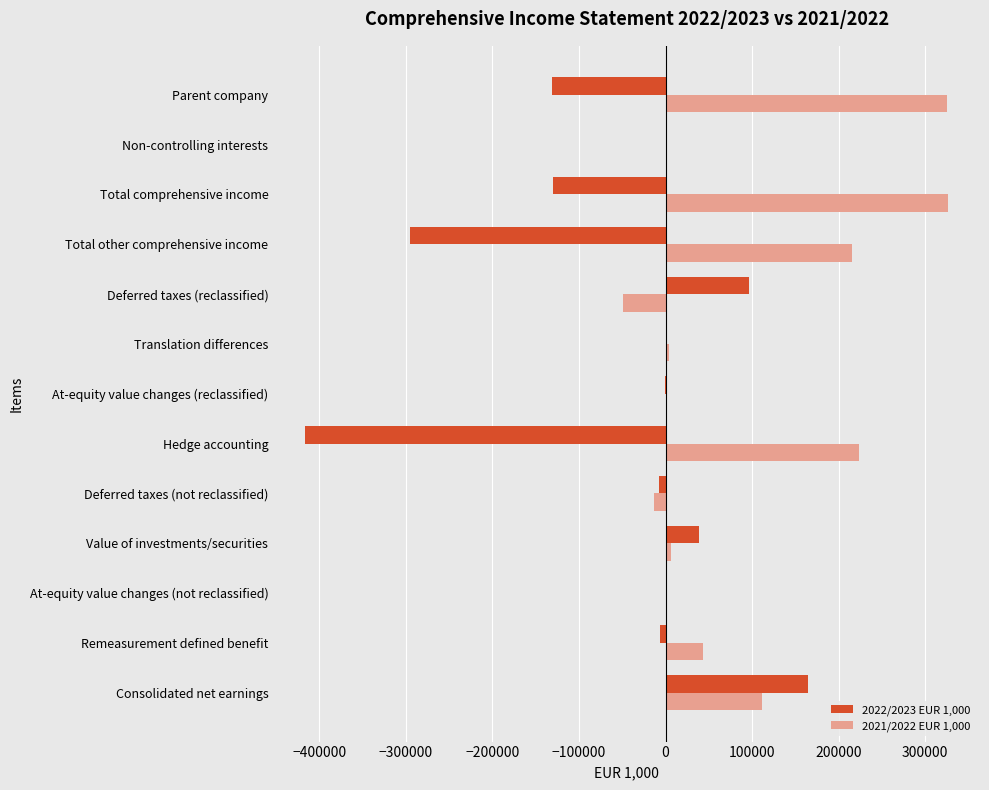

What is the highest value of the 2021/2022 EUR 1,000 series?

326191.3